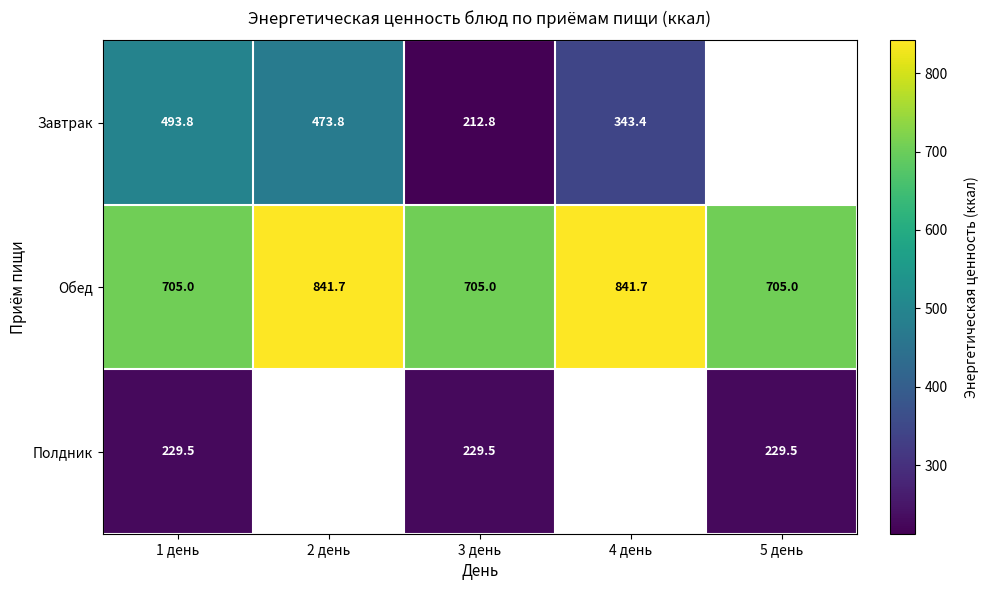

Rank the series at 3 день from lowest to highest value.

Завтрак, Полдник, Обед